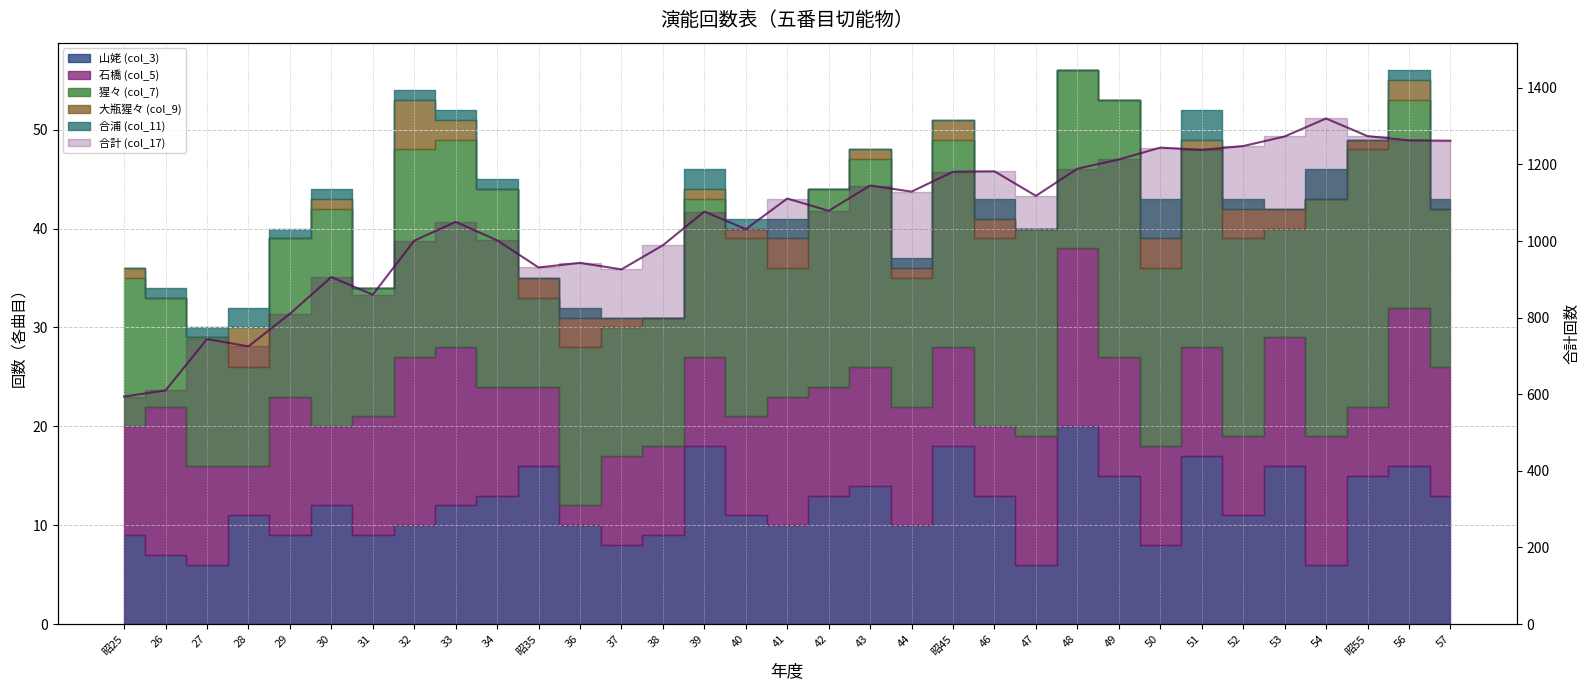

What is the maximum value shown in the chart?

1320